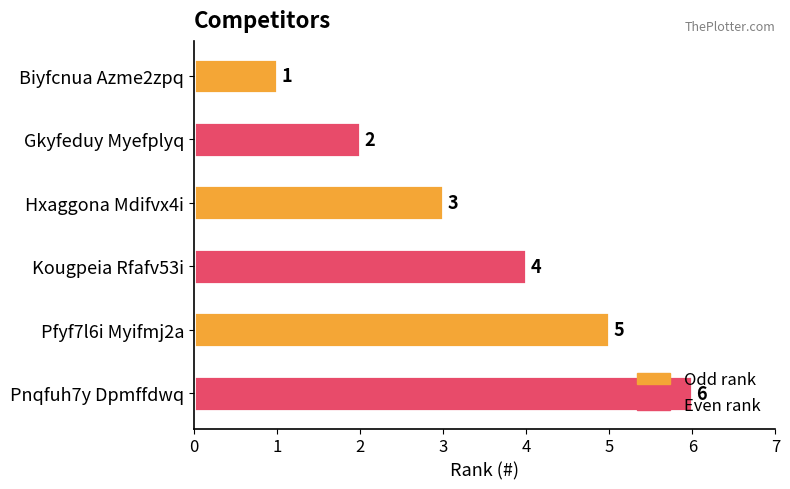

True or false: the data shows 3 at Pnqfuh7y Dpmffdwq.

False